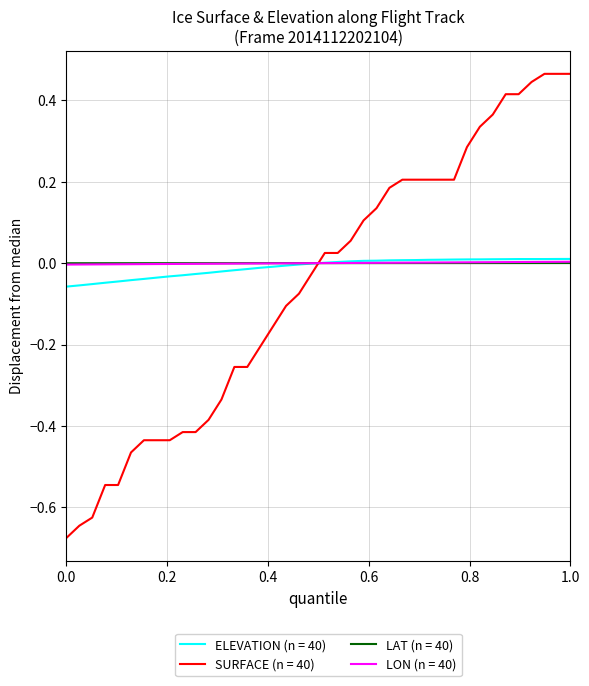

Which series has the largest range (max minus min)?

SURFACE (n = 40)